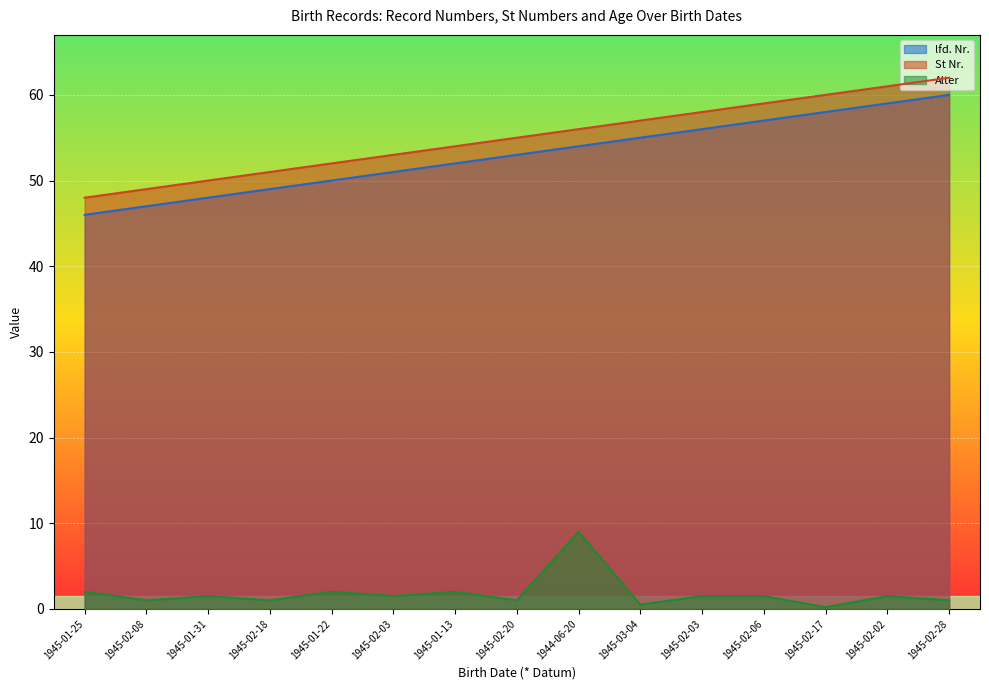

Reading left to right, transcribe all the data shown in this chart.

lfd. Nr.: 46.0	47.0	48.0	49.0	50.0	51.0	52.0	53.0	54.0	55.0	56.0	57.0	58.0	59.0	60.0
St Nr.: 48.0	49.0	50.0	51.0	52.0	53.0	54.0	55.0	56.0	57.0	58.0	59.0	60.0	61.0	62.0
Alter: 2.0	1.0	1.5	1.0	2.0	1.5	2.0	1.0	9.0	0.5	1.5	1.5	0.2	1.5	1.0